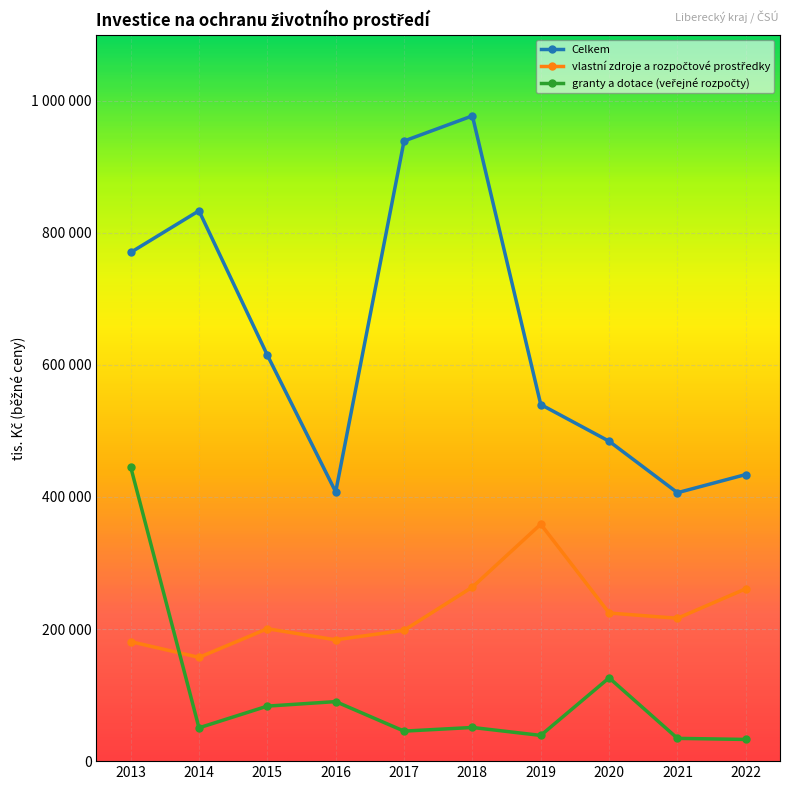

In granty a dotace (veřejné rozpočty), how many points are lower than both neighbors (excluding endpoints)?

3